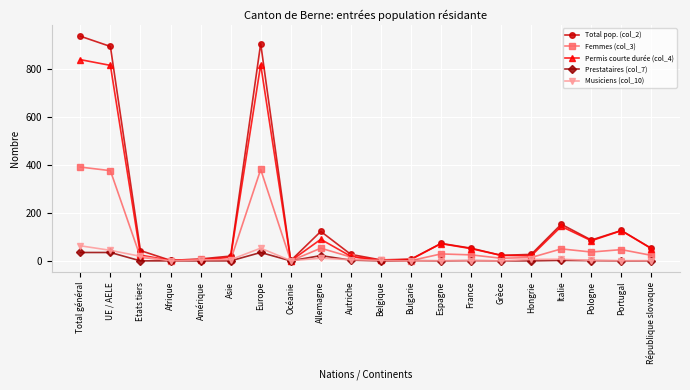

What is the maximum value for Prestataires (col_7)?

35